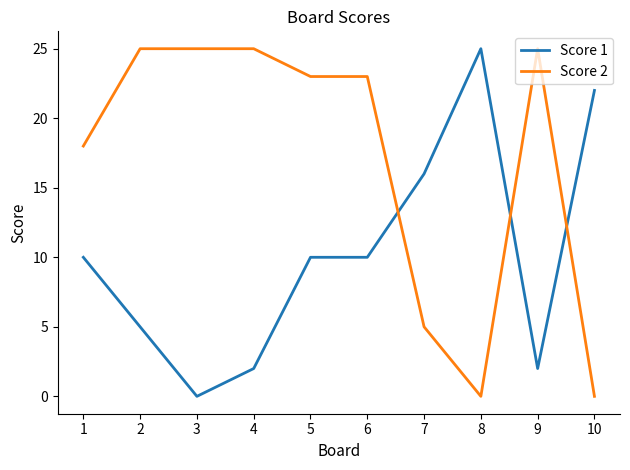

What is the total value across all series at 7?

21